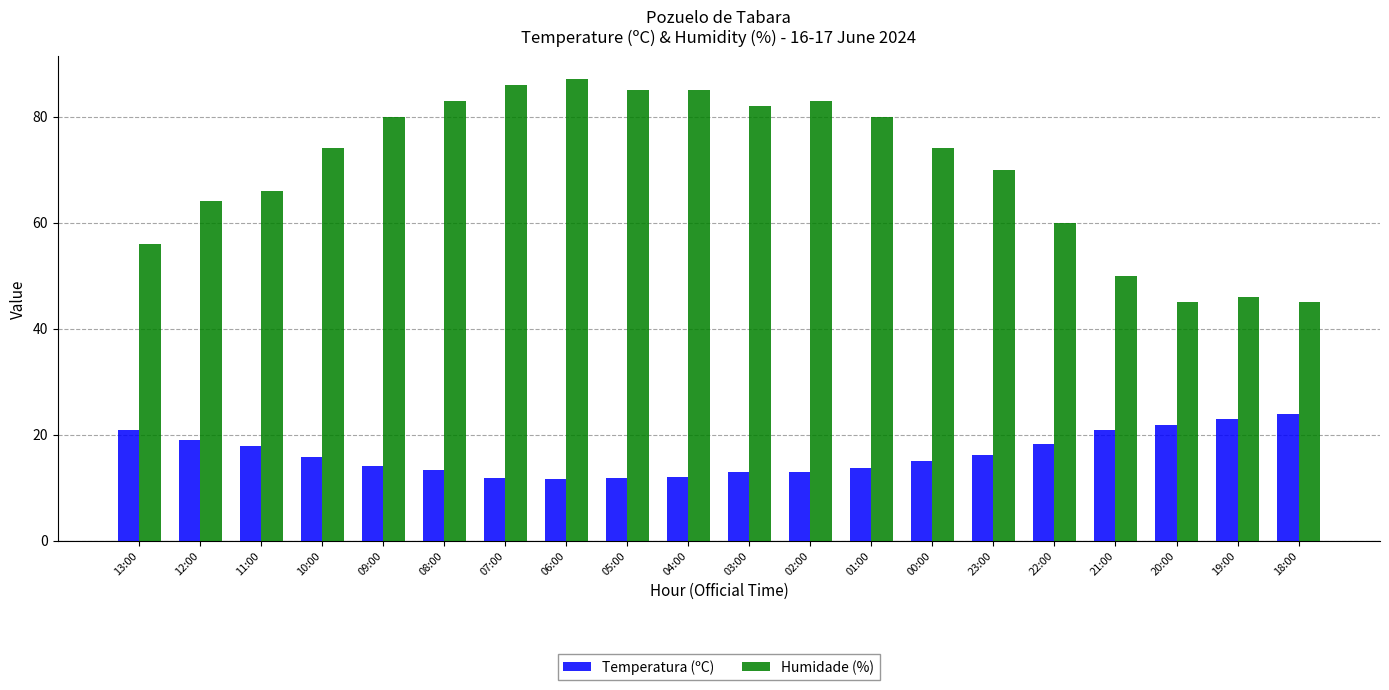

Between 01:00 and 18:00, which series saw the biggest shift?

Humidade (%)